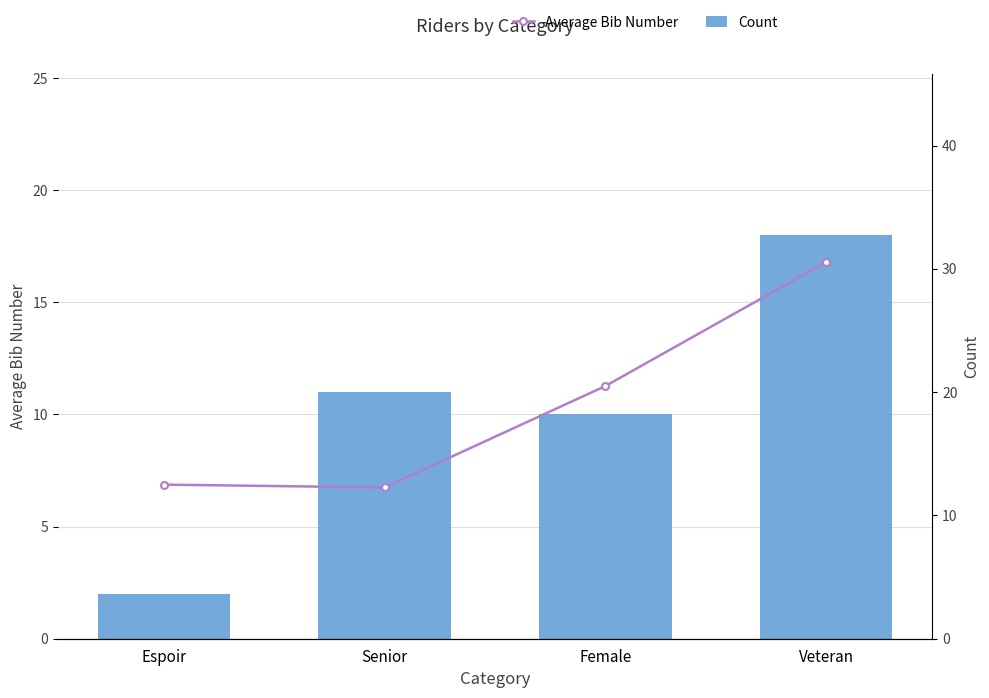

Reading left to right, extract all data points from this chart.

Count: 2.0	11.0	10.0	18.0
Average Bib Number: 12.5	12.3	20.5	30.6